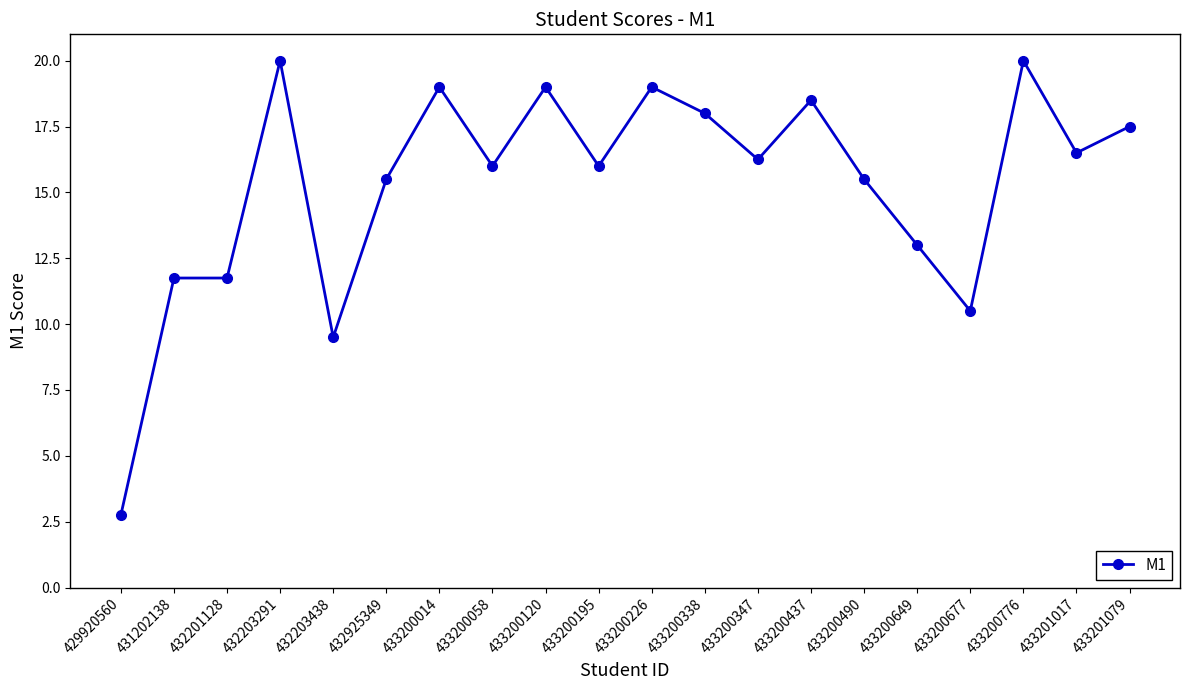

What is the ratio of the value at 432203291 to the value at 433200649?

1.5